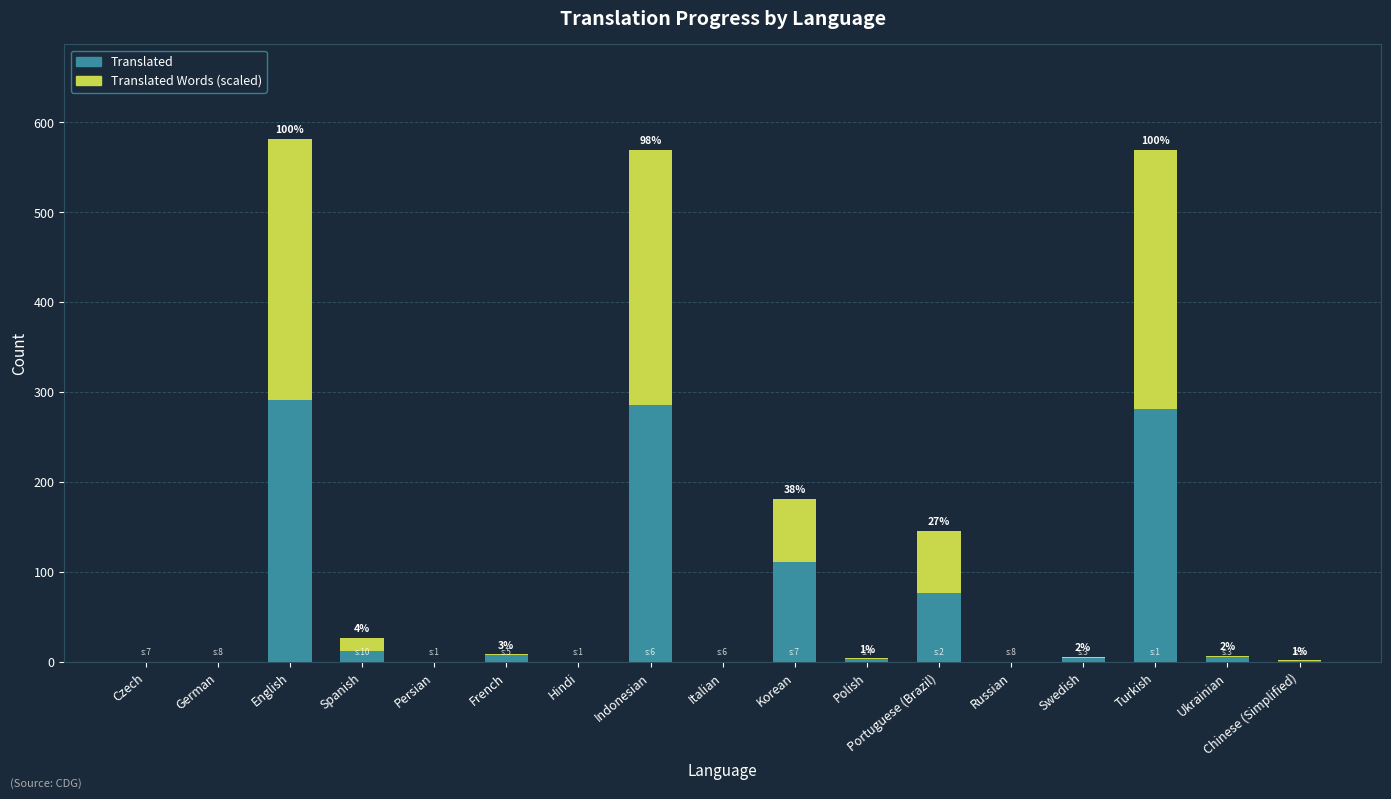

At which label is Translated closest to 145?

Korean